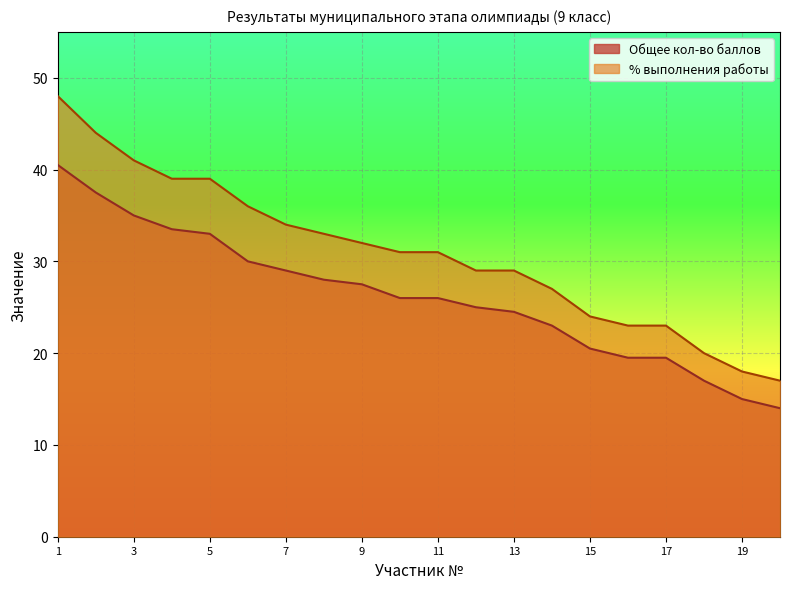

List the series in order of their overall mean, lowest first.

Общее кол-во баллов, % выполнения работы